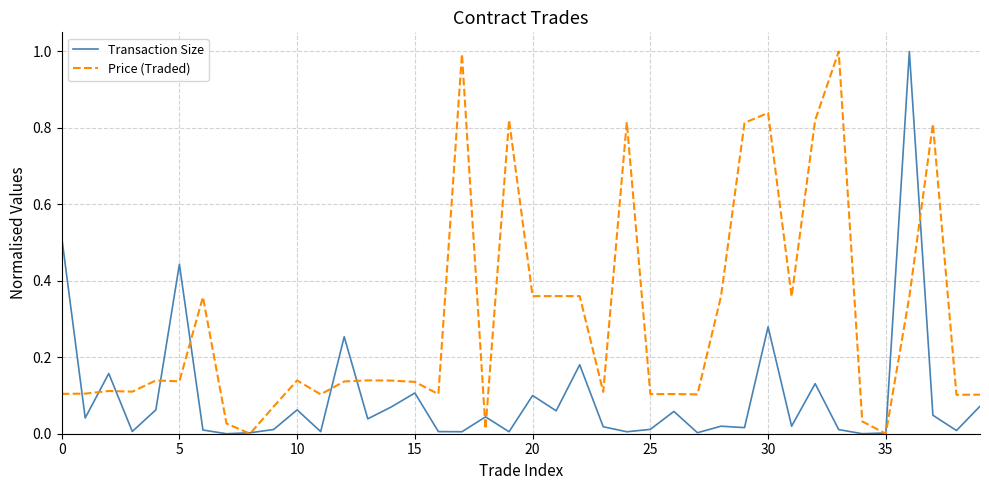

Which series has the largest total across all categories?

Price (Traded)